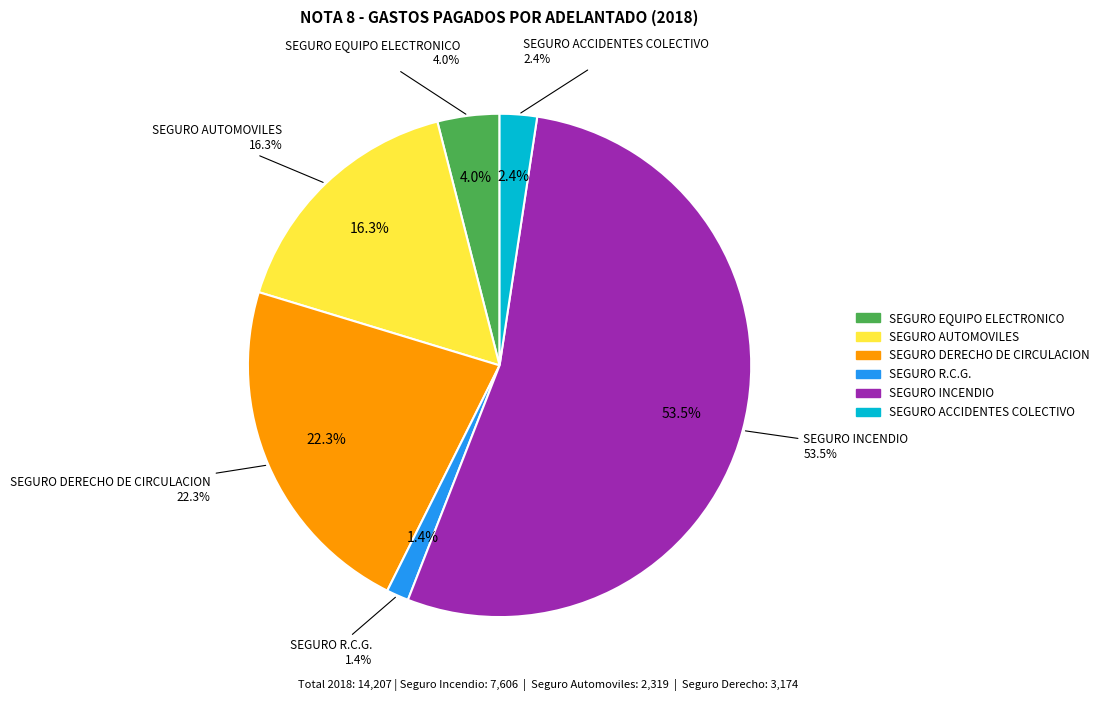

What is the majority slice?

SEGURO INCENDIO